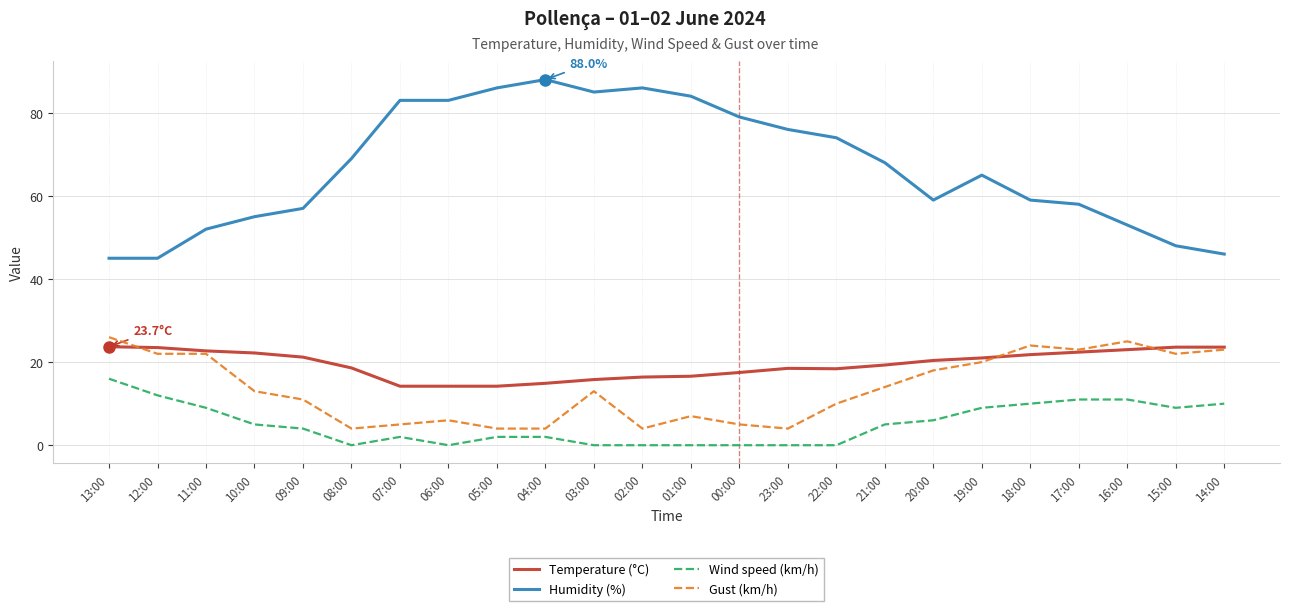

What is the maximum value for Humidity (%)?

88.0